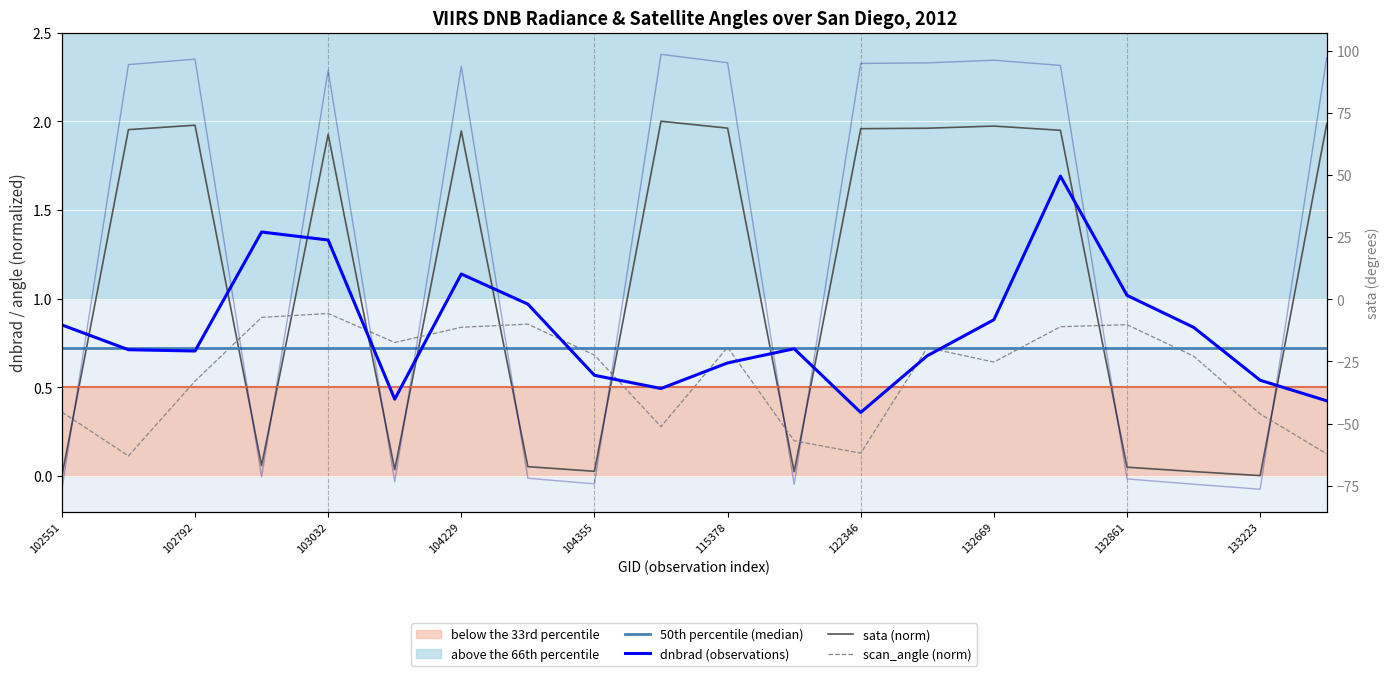

Is it true that scan_angle (norm) equals 0.1 at 11?

False